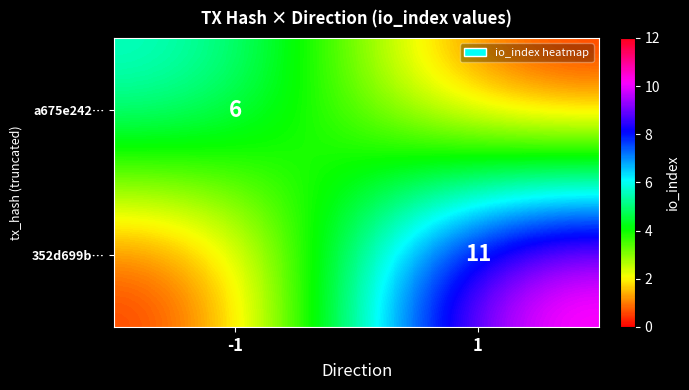

The value of a675e242… at -1 is 6. True or false?

True